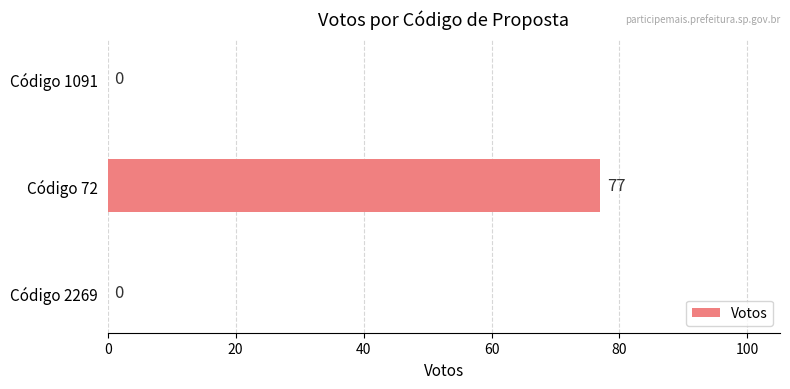

At which category does the chart reach its peak across all series?

Código 72